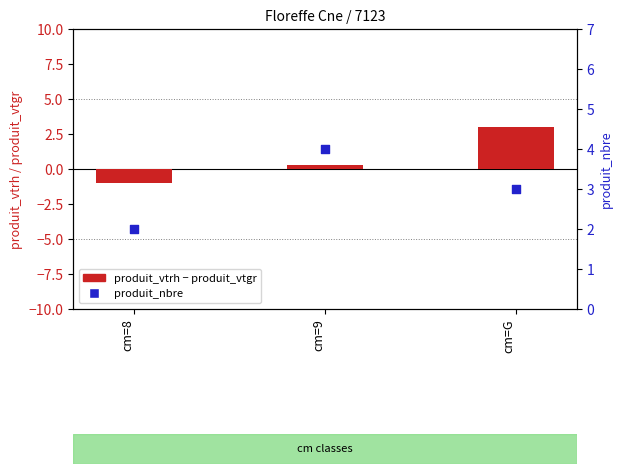

At how many categories does at least one series exceed 0?

3